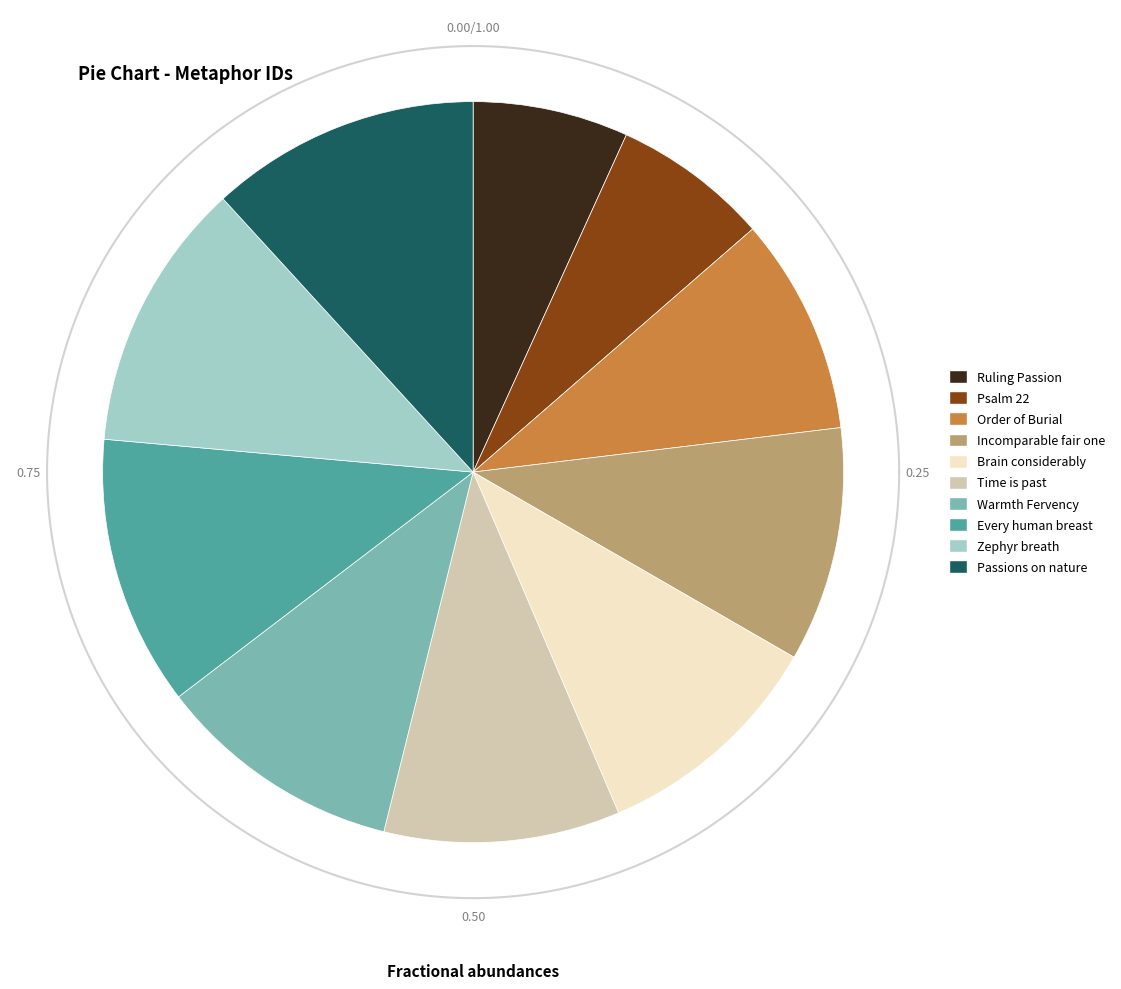

Does Ruling Passion account for over 50% of the chart?

No